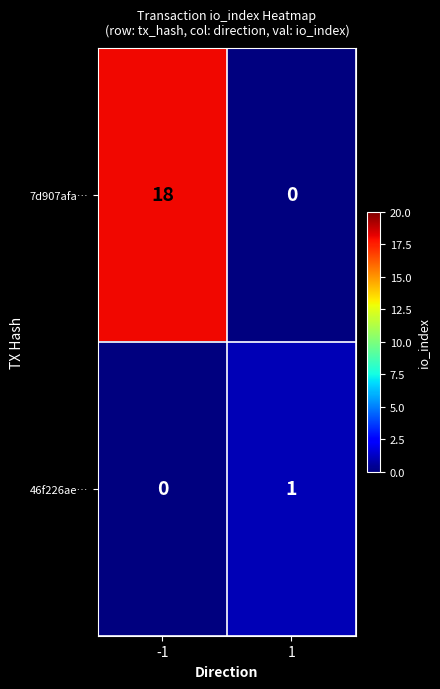

The value of 7d907afa… at -1 is 18. True or false?

True